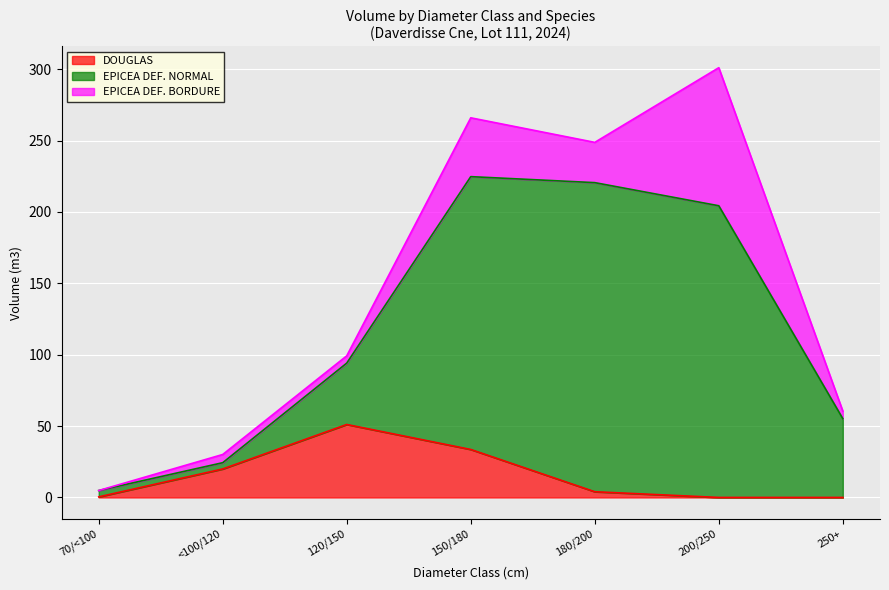

What are all the series names shown in the legend?

DOUGLAS, EPICEA DEF. NORMAL, EPICEA DEF. BORDURE